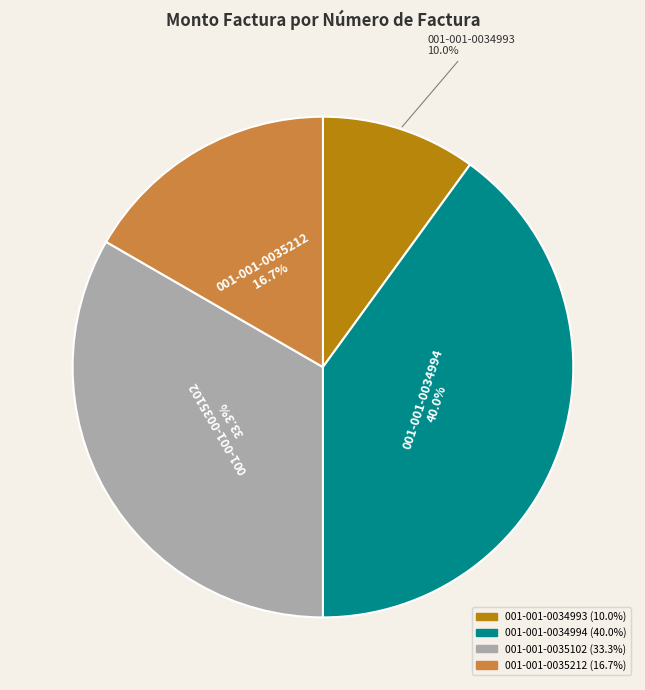

Which category has the smallest portion of the pie?

001-001-0034993